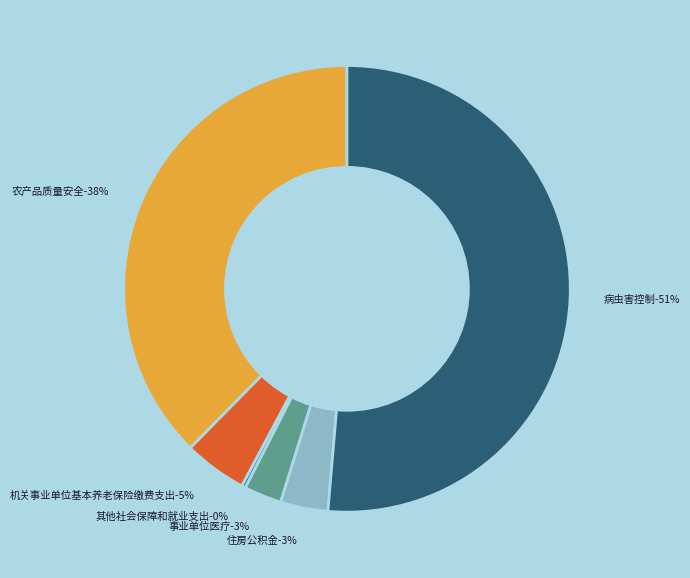

Combined, do 病虫害控制 and 其他社会保障和就业支出 account for over 50%?

Yes